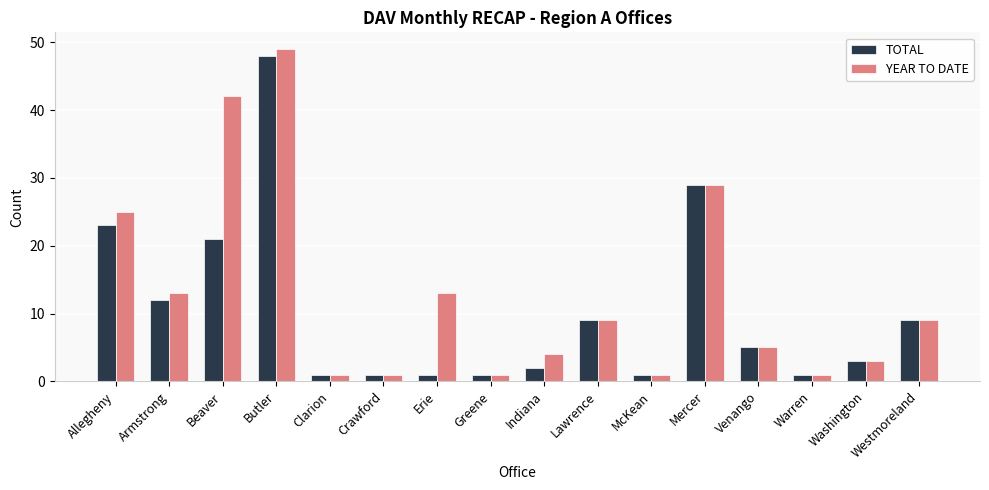

What is the maximum value shown in the chart?

49